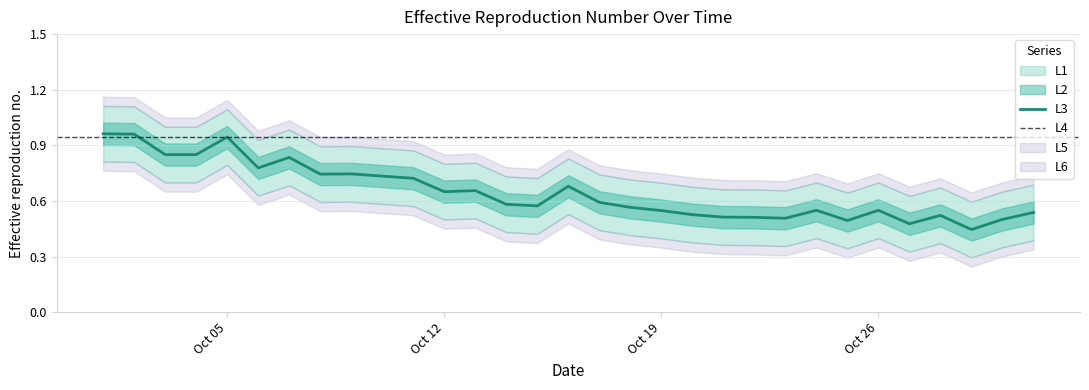

What is the sum of all L2 values?

20.1